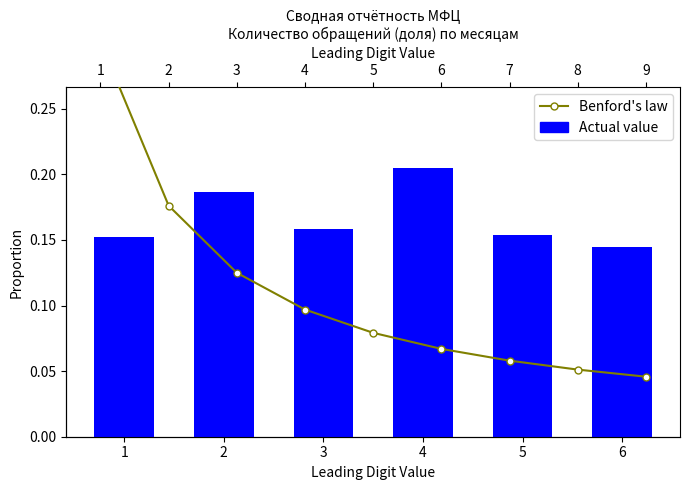

Count the number of categories in the chart.

6